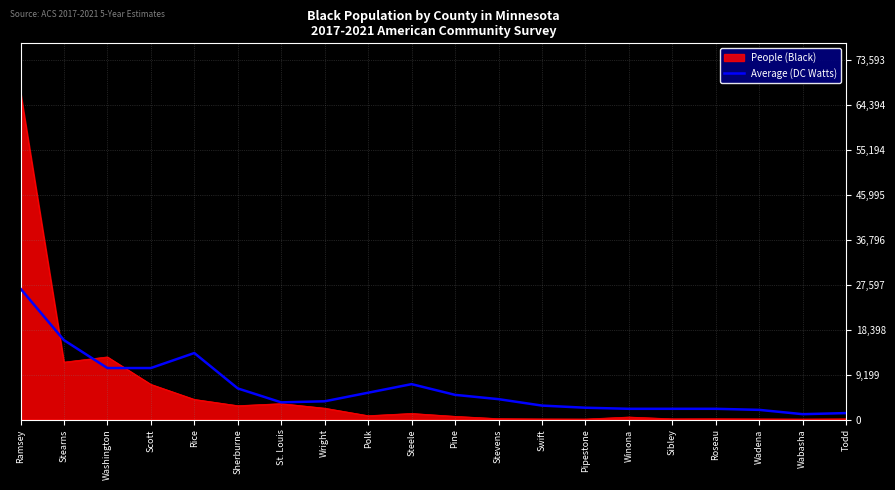

What is the smallest value displayed?

101.0